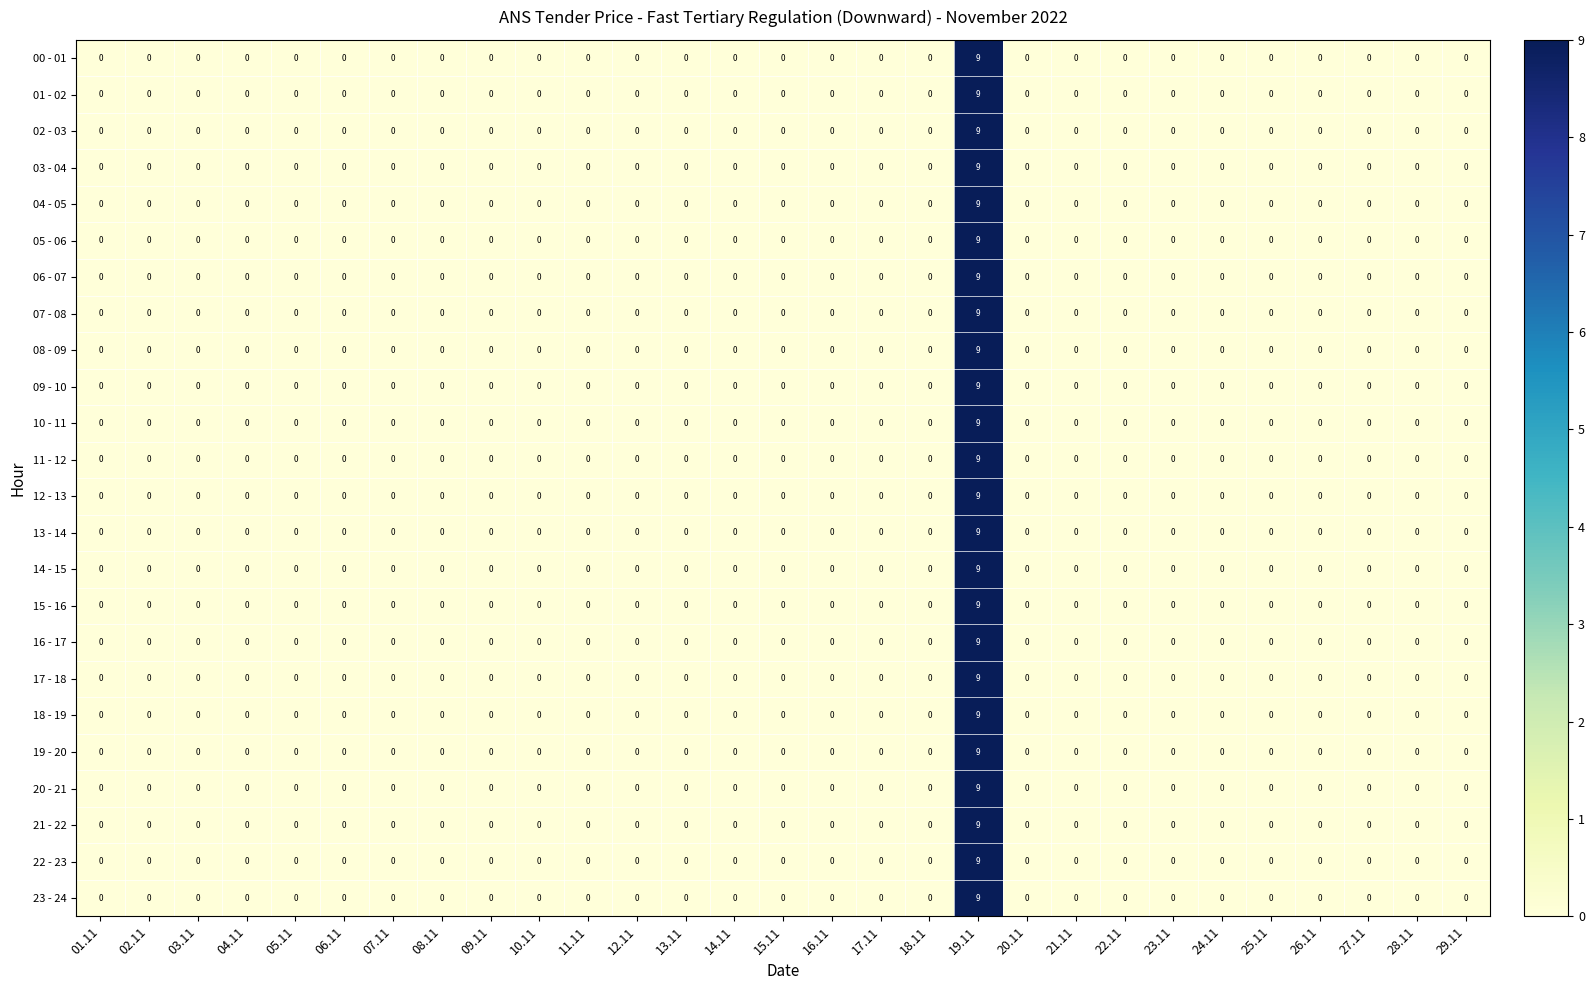

What is the greatest value displayed?

9